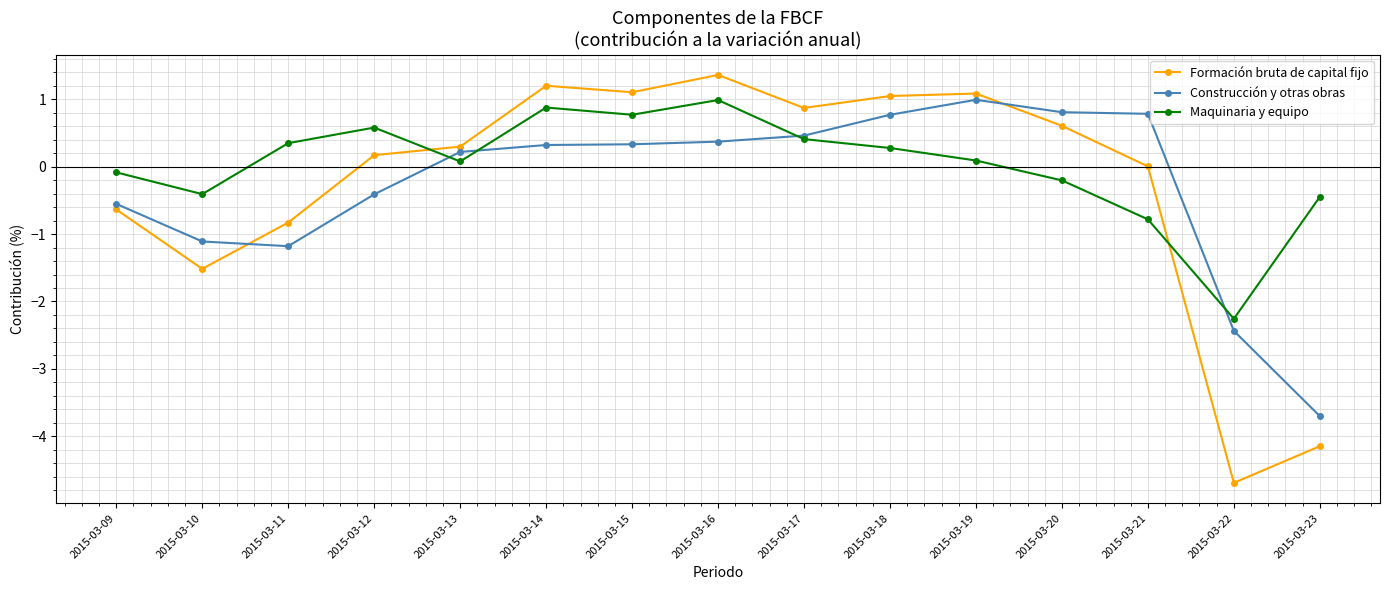

After their last crossing, which series has the higher values: Formación bruta de capital fijo or Construcción y otras obras?

Construcción y otras obras